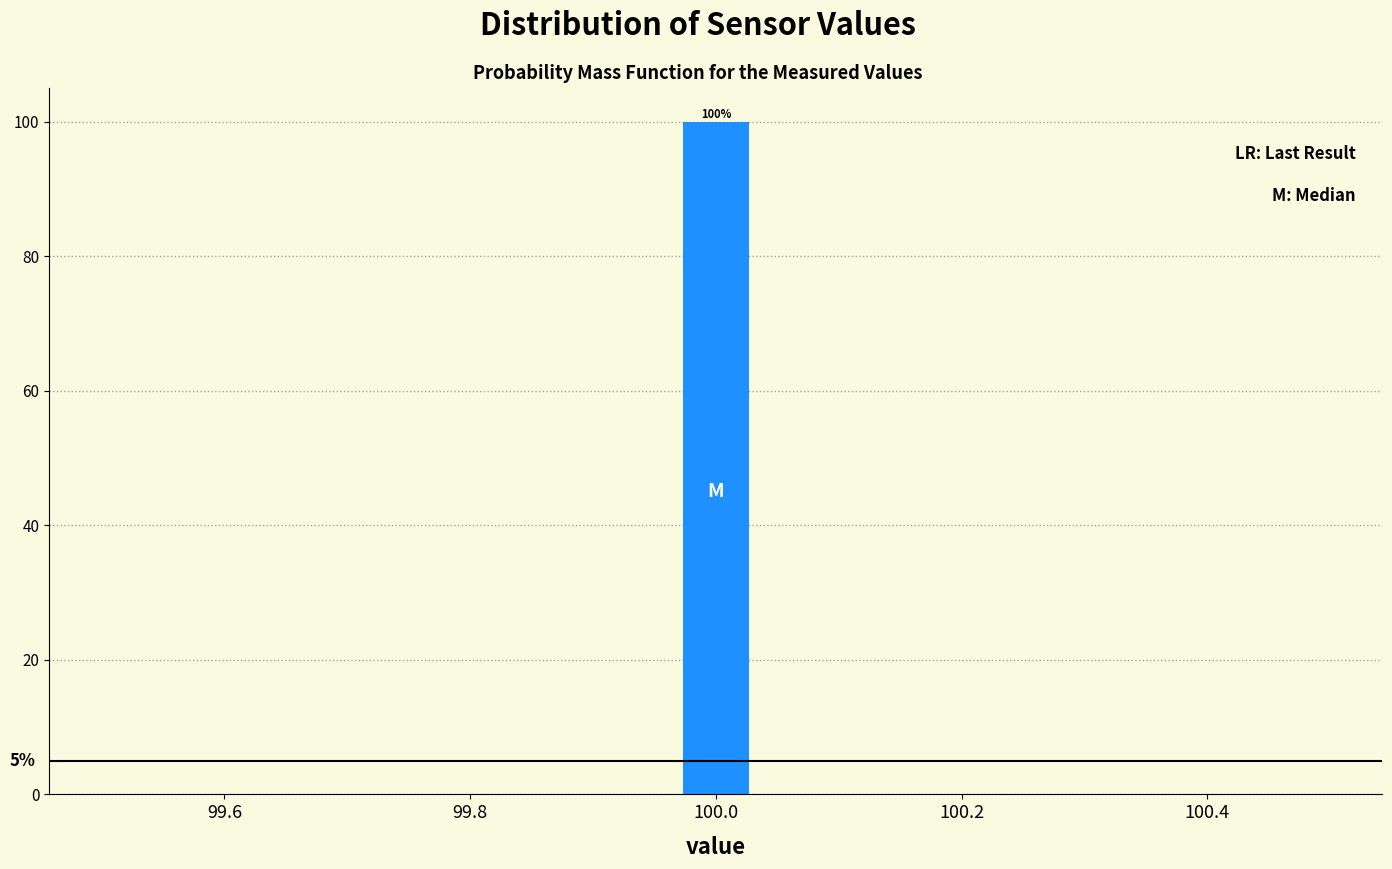

Read against the x-axis, roughly where is the centre of the tallest bar?

100.00